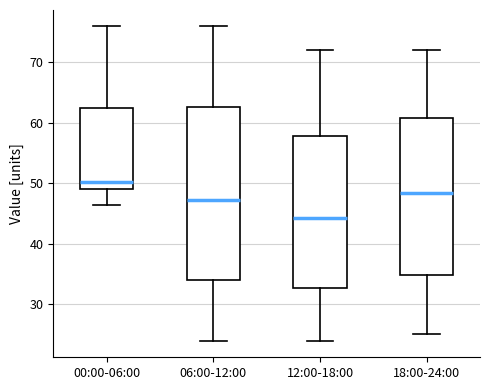

Reading left to right, transcribe this box plot: for each box, give where its median line is, the range the box spans, and where its two whiskers end, as read against the y-axis. The values are not printed on the chart, so give them approximately, as read against the axis.

00:00-06:00: median 50, box 49 to 62, whiskers 46 to 76
06:00-12:00: median 47, box 34 to 63, whiskers 24 to 76
12:00-18:00: median 44, box 33 to 58, whiskers 24 to 72
18:00-24:00: median 48, box 35 to 61, whiskers 25 to 72